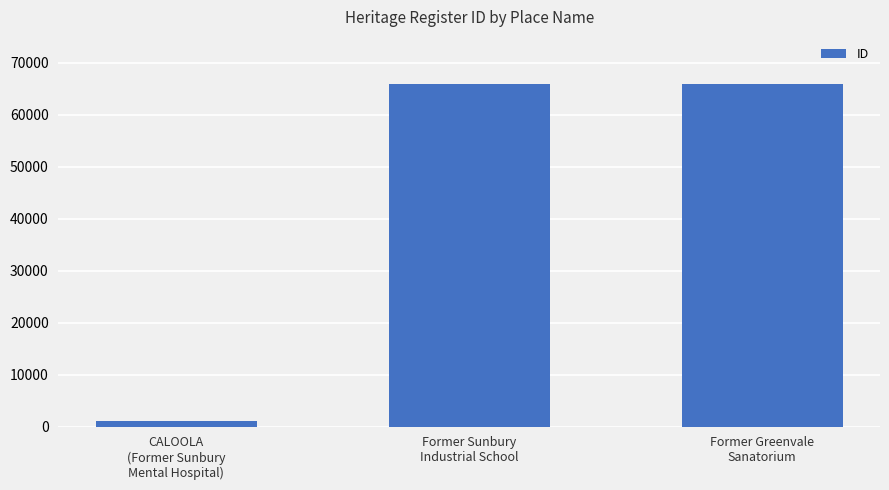

Which has a higher value, Former Sunbury
Industrial School or CALOOLA
(Former Sunbury
Mental Hospital)?

Former Sunbury
Industrial School